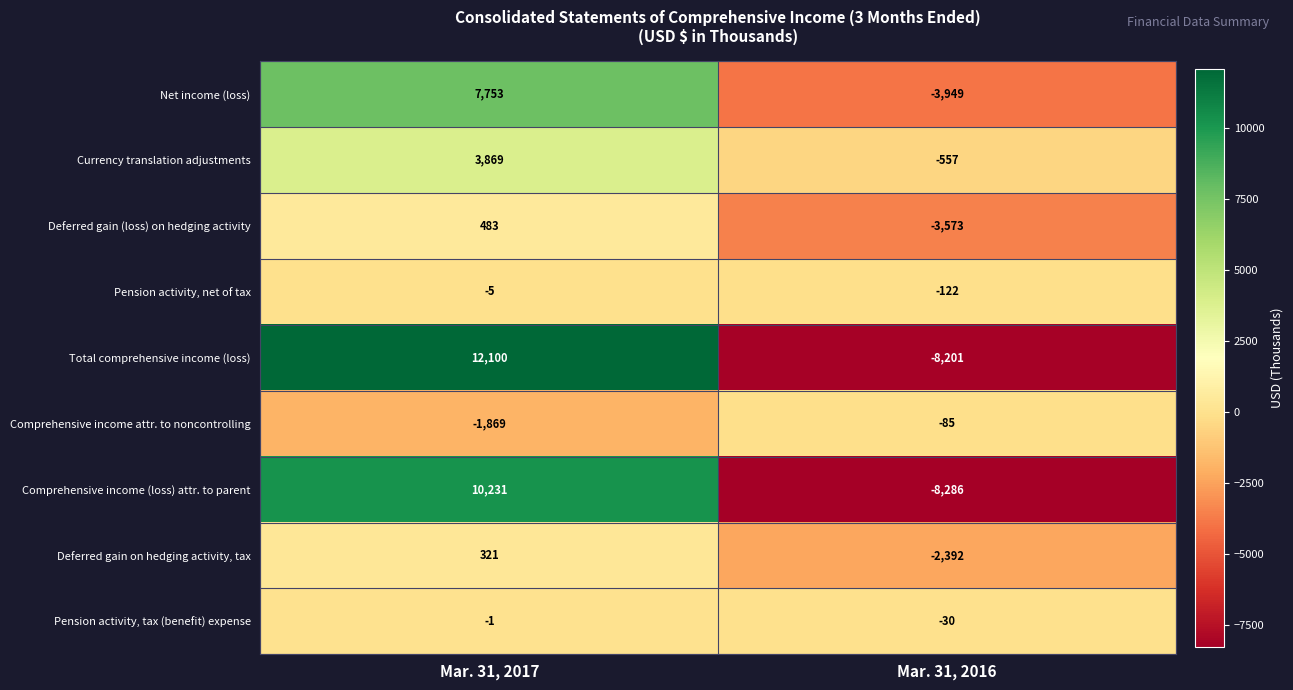

At Mar. 31, 2016, list the series in order from smallest to largest.

Comprehensive income (loss) attr. to parent, Total comprehensive income (loss), Net income (loss), Deferred gain (loss) on hedging activity, Deferred gain on hedging activity, tax, Currency translation adjustments, Pension activity, net of tax, Comprehensive income attr. to noncontrolling, Pension activity, tax (benefit) expense